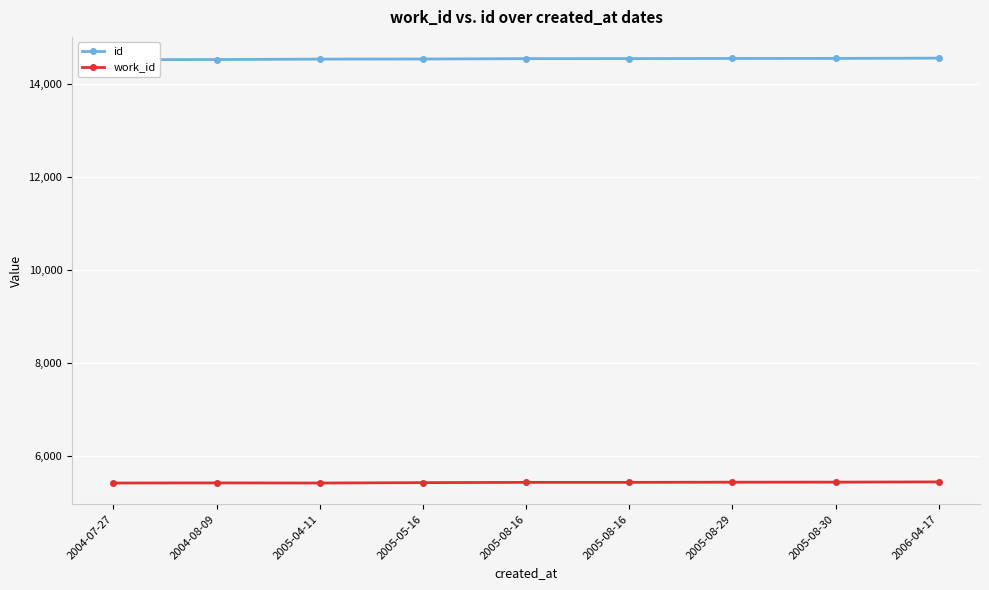

What is the difference between the second highest and second lowest values in the work_id series?

19